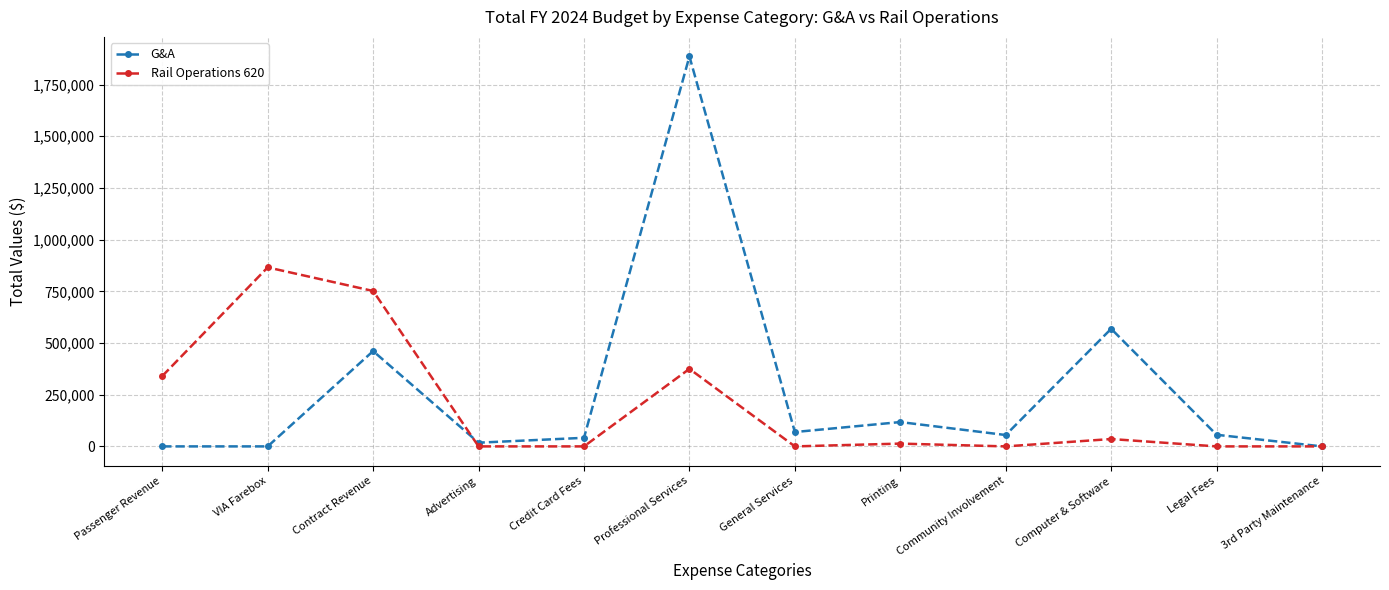

Which category has the highest value in the G&A series?

Professional Services